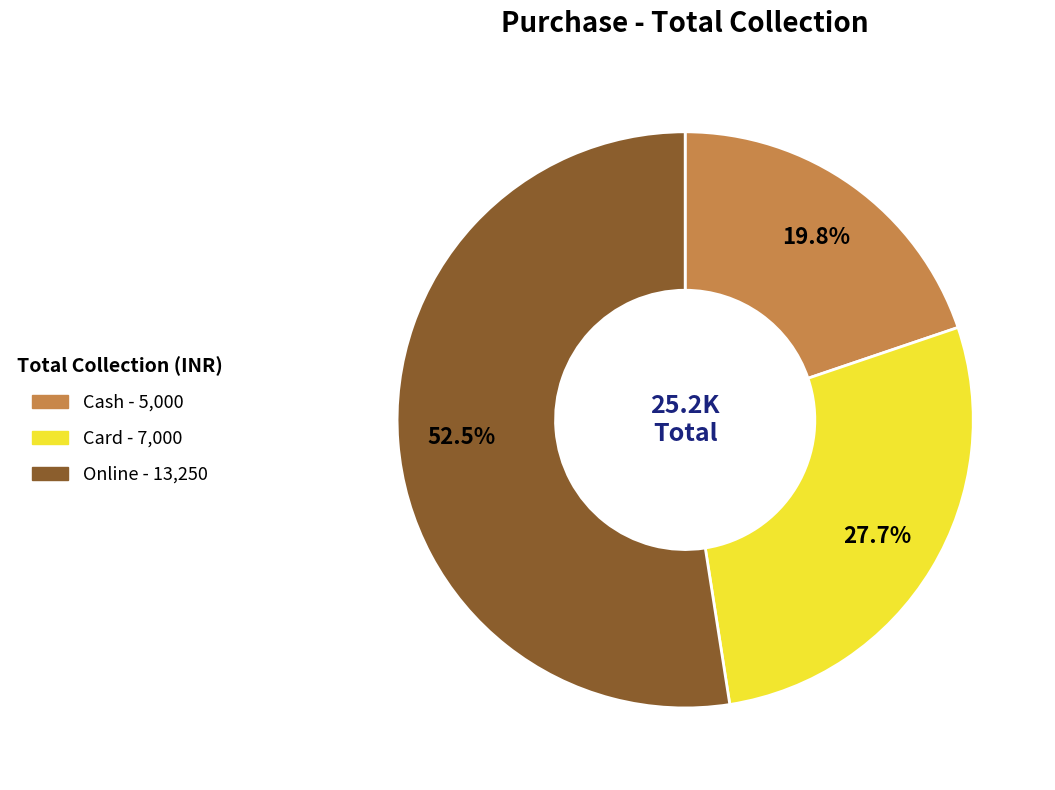

Count the number of slices in the pie.

3